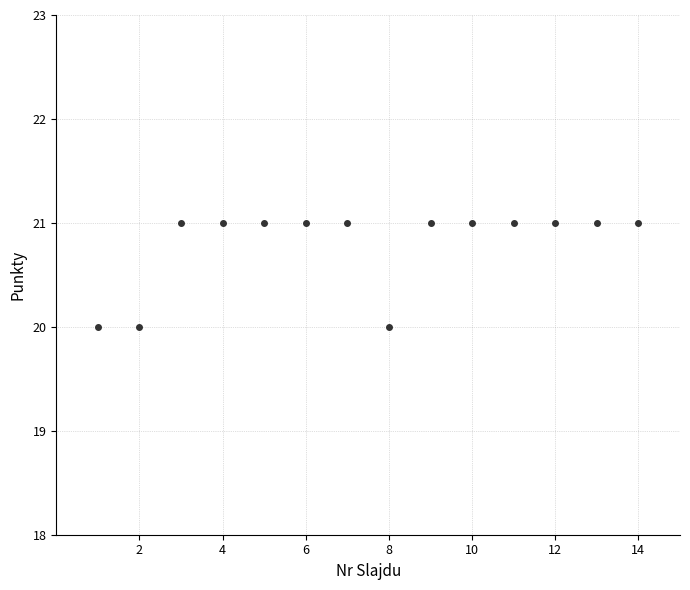

What is the range of X values (max minus min)?

13